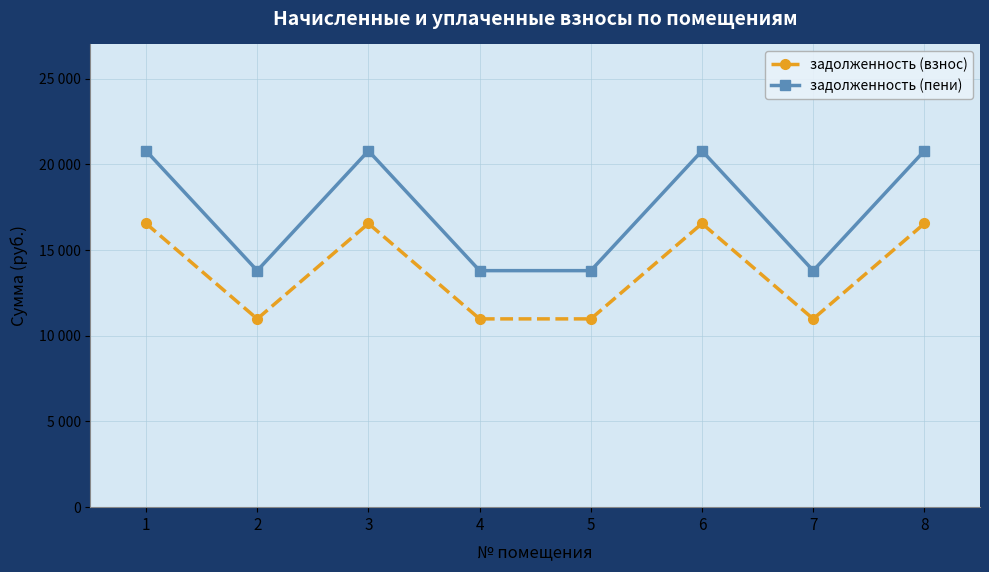

Does the chart display data point markers on the line(s)?

Yes